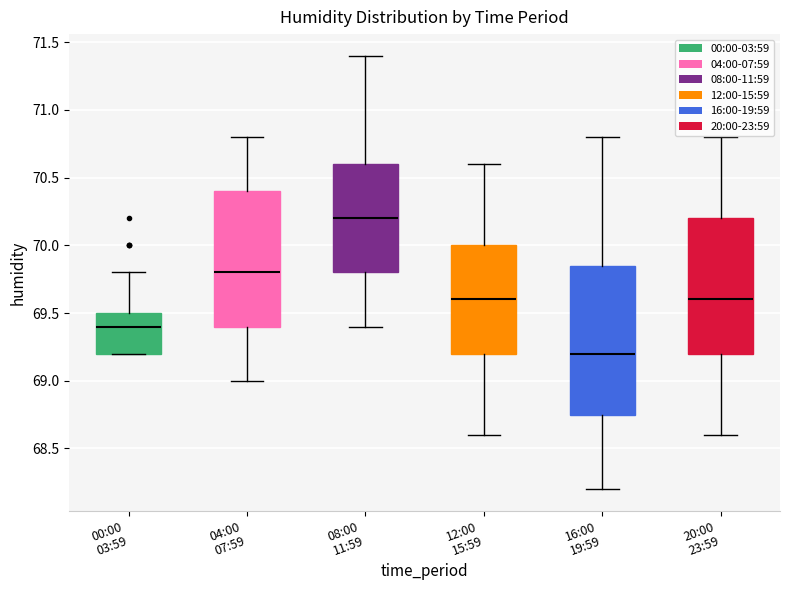

Which box has the highest median line?

08:00 11:59